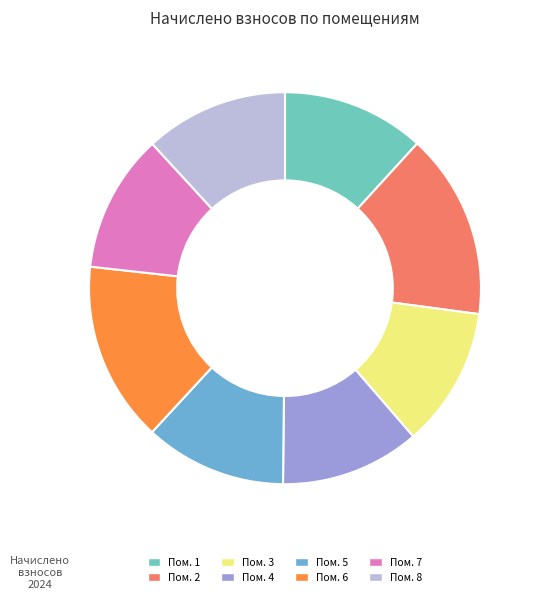

How many segments does this pie chart have?

8